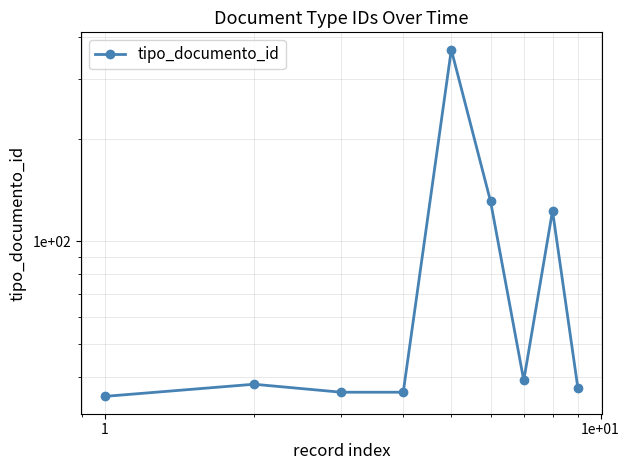

Reading left to right, list all the values displayed in this chart.

35	38	36	36	366	131	39	123	37